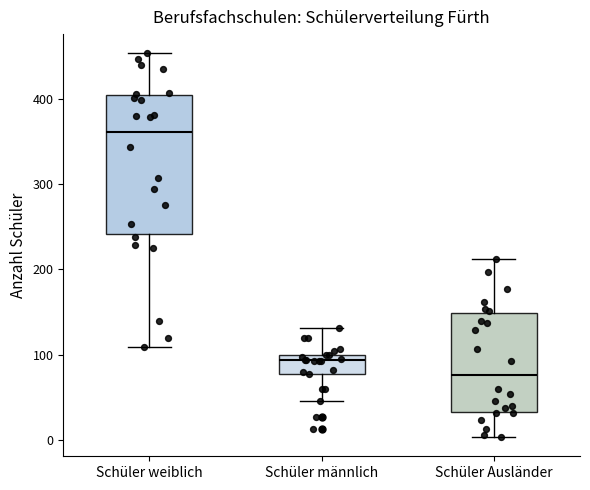

Reading left to right, transcribe this box plot: for each box, give where its median line is, the range the box spans, and where its two whiskers end, as read against the y-axis. The values are not printed on the chart, so give them approximately, as read against the axis.

Schüler weiblich: median 360, box 240 to 400, whiskers 110 to 450
Schüler männlich: median 90, box 80 to 100, whiskers 50 to 130
Schüler Ausländer: median 80, box 30 to 150, whiskers 0 to 210